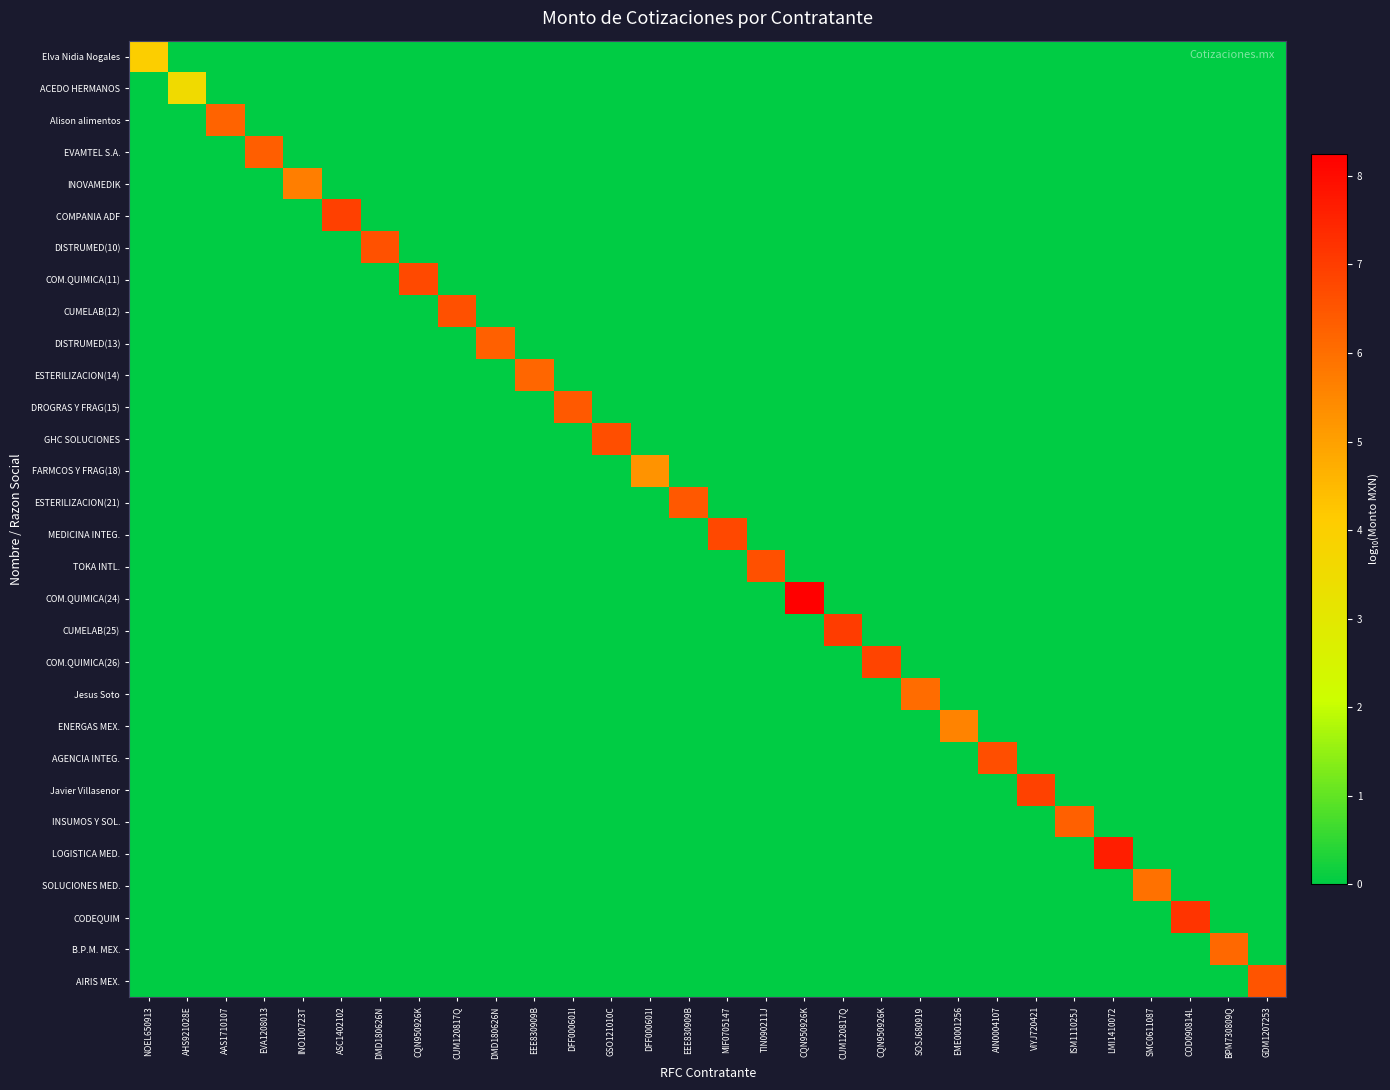

At how many categories does at least one series exceed 2?

30